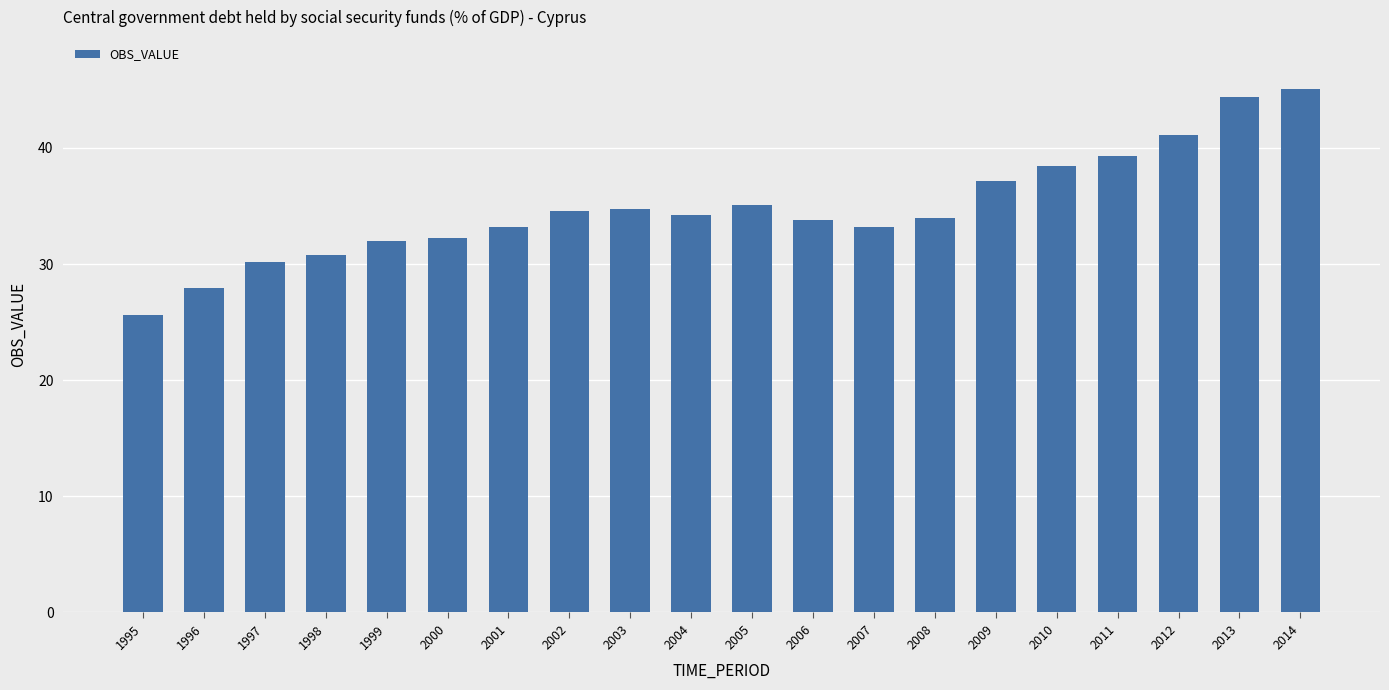

What is the value of the 20th bar from the left?

45.0